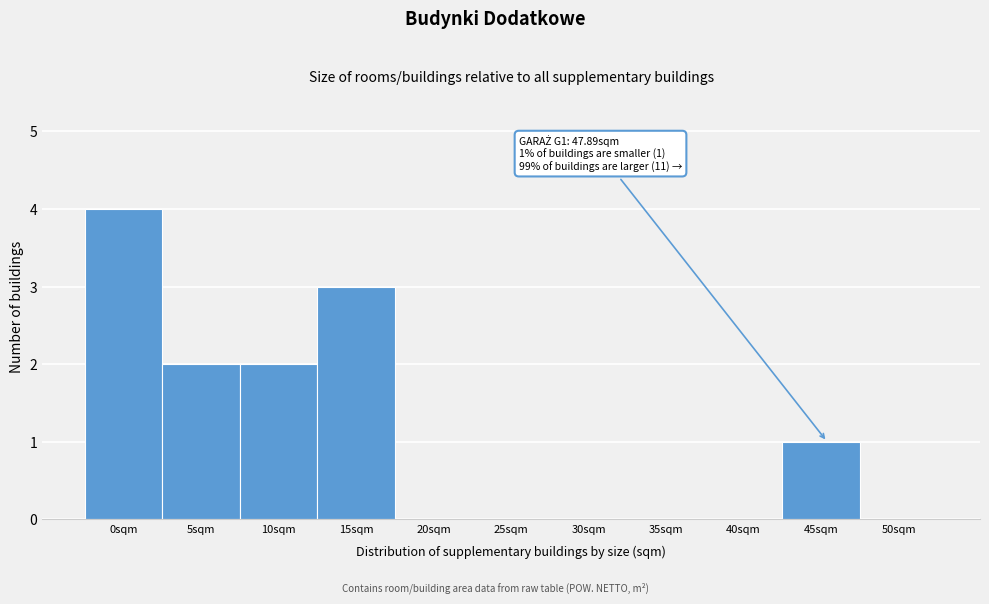

Reading right to left, what are all the values shown in this chart?

50sqm=0	45sqm=1	40sqm=0	35sqm=0	30sqm=0	25sqm=0	20sqm=0	15sqm=3	10sqm=2	5sqm=2	0sqm=4